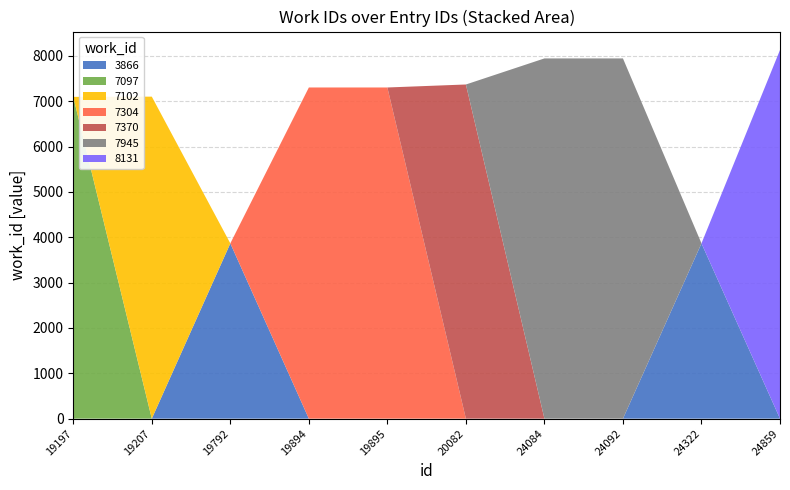

Reading left to right, transcribe all the data shown in this chart.

work_id: 7097	7102	3866	7304	7304	7370	7945	7945	3866	8131
id: 19197	19207	19792	19894	19895	20082	24084	24092	24322	24859